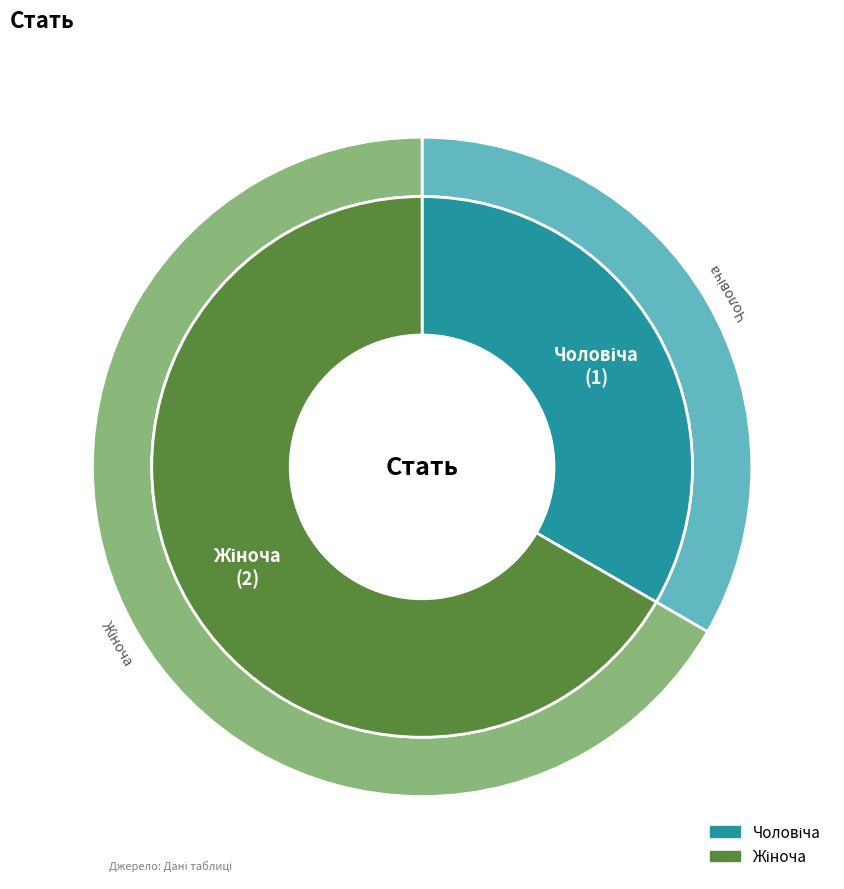

What is the change in value from Чоловіча to Жіноча?

+1